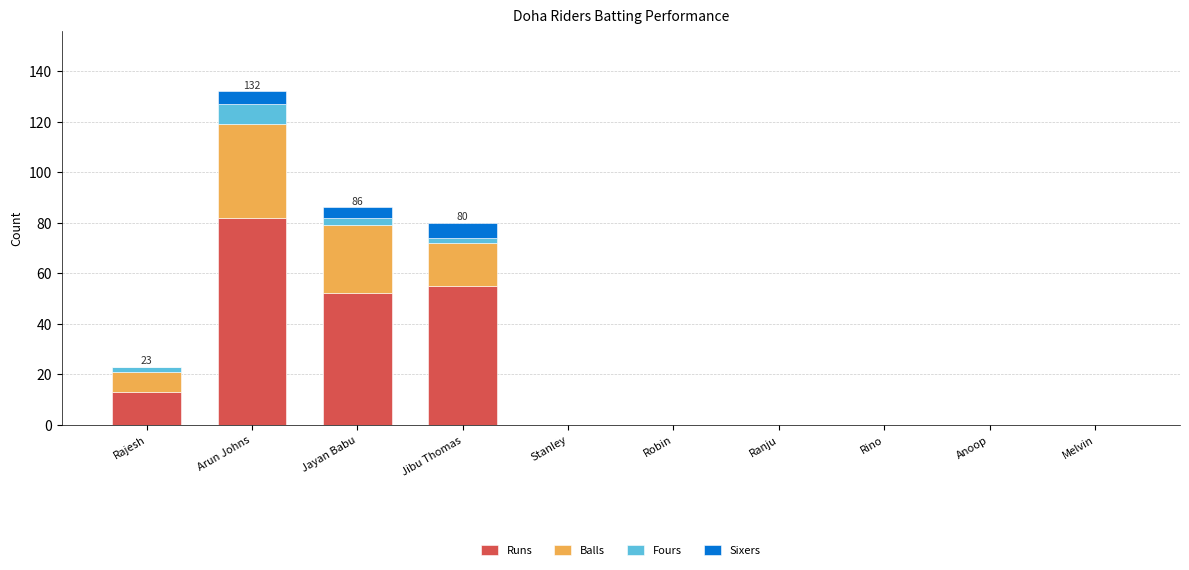

The value of Runs at Ranju is 49. True or false?

False